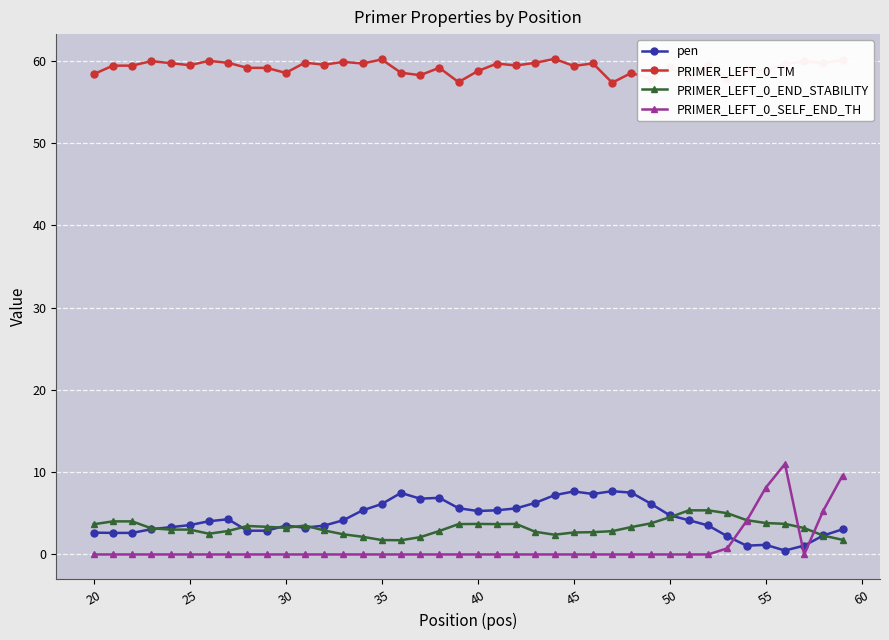

After their last crossing, which series has the higher values: PRIMER_LEFT_0_SELF_END_TH or PRIMER_LEFT_0_END_STABILITY?

PRIMER_LEFT_0_SELF_END_TH